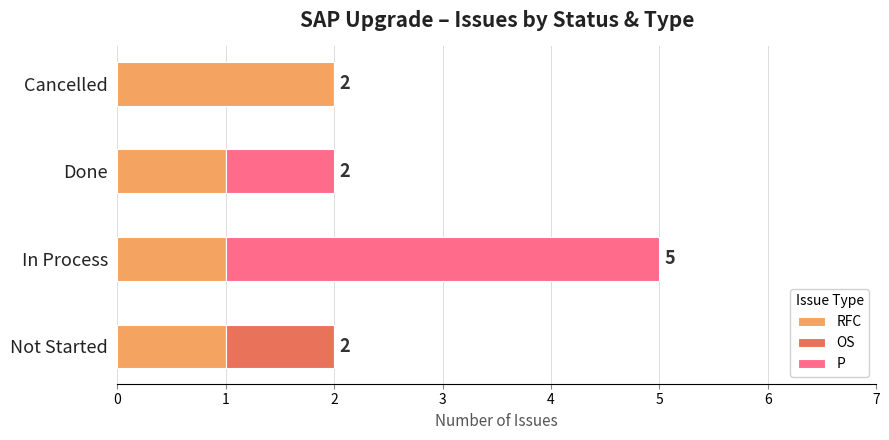

Count the RFC values in the range 1 to 2.

4